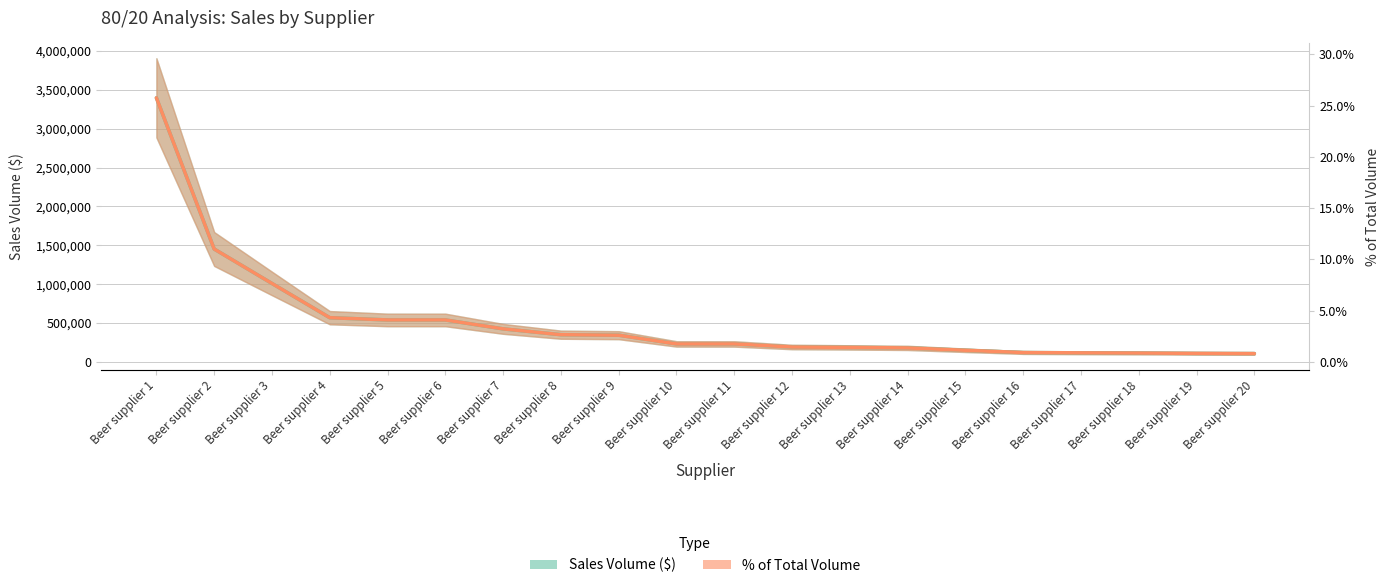

True or false: Sales Volume ($) has more than 1 points higher than both neighbors.

False